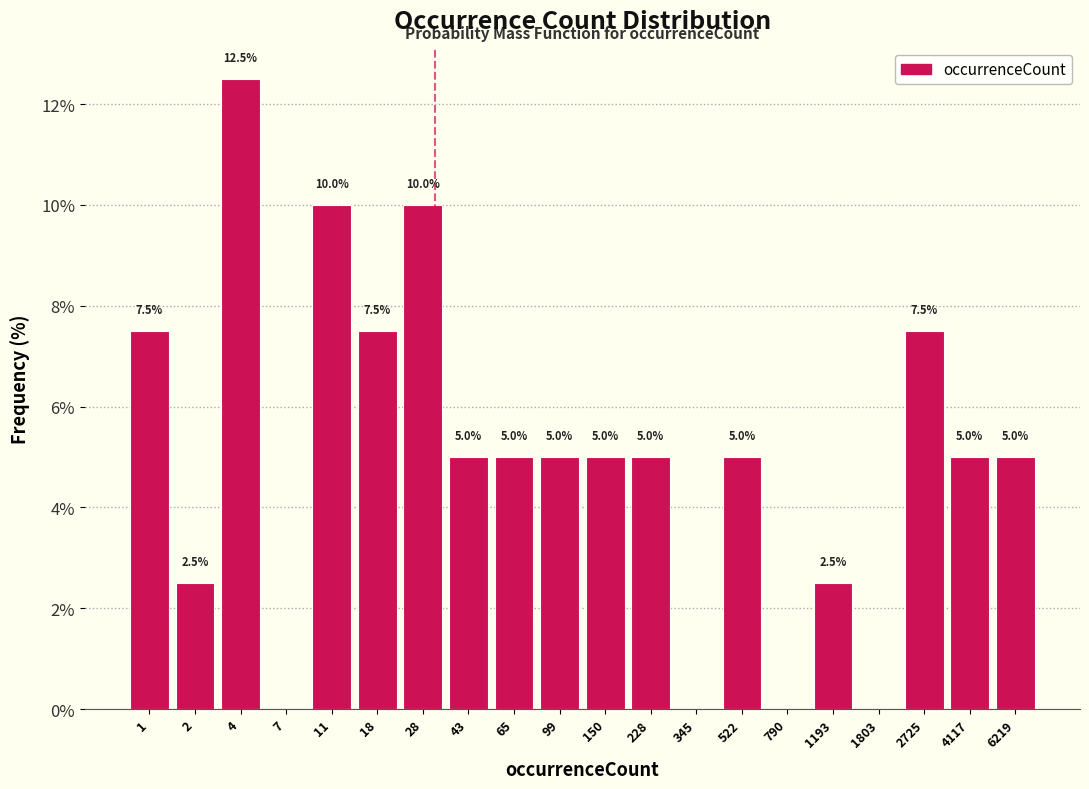

Reading left to right, list all the values displayed in this chart.

1=7.5	2=2.5	4=12.5	7=0.0	11=10.0	18=7.5	28=10.0	43=5.0	65=5.0	99=5.0	150=5.0	228=5.0	345=0.0	522=5.0	790=0.0	1193=2.5	1803=0.0	2725=7.5	4117=5.0	6219=5.0